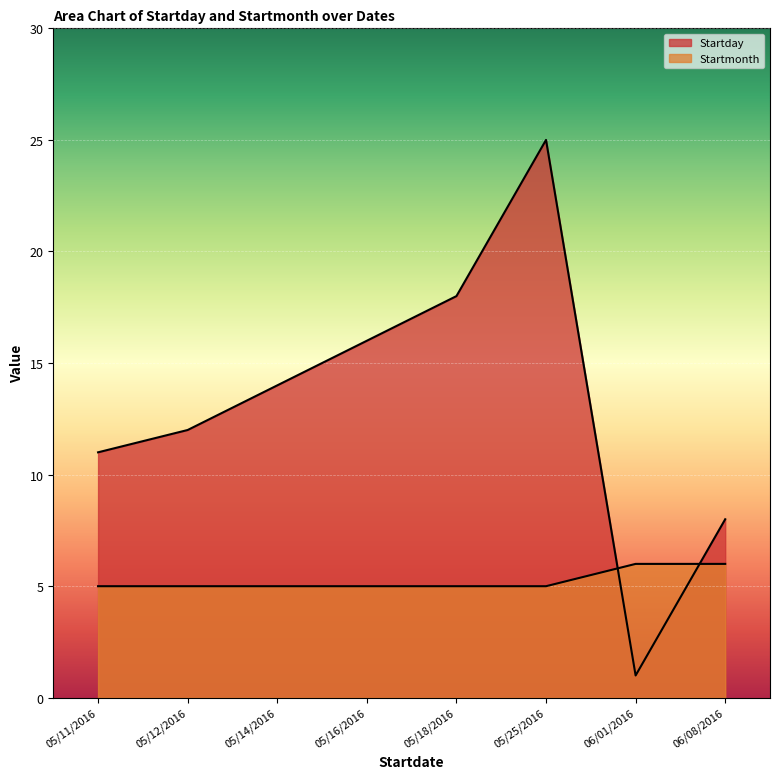

List the series in order of their peak value, lowest first.

Startmonth, Startday